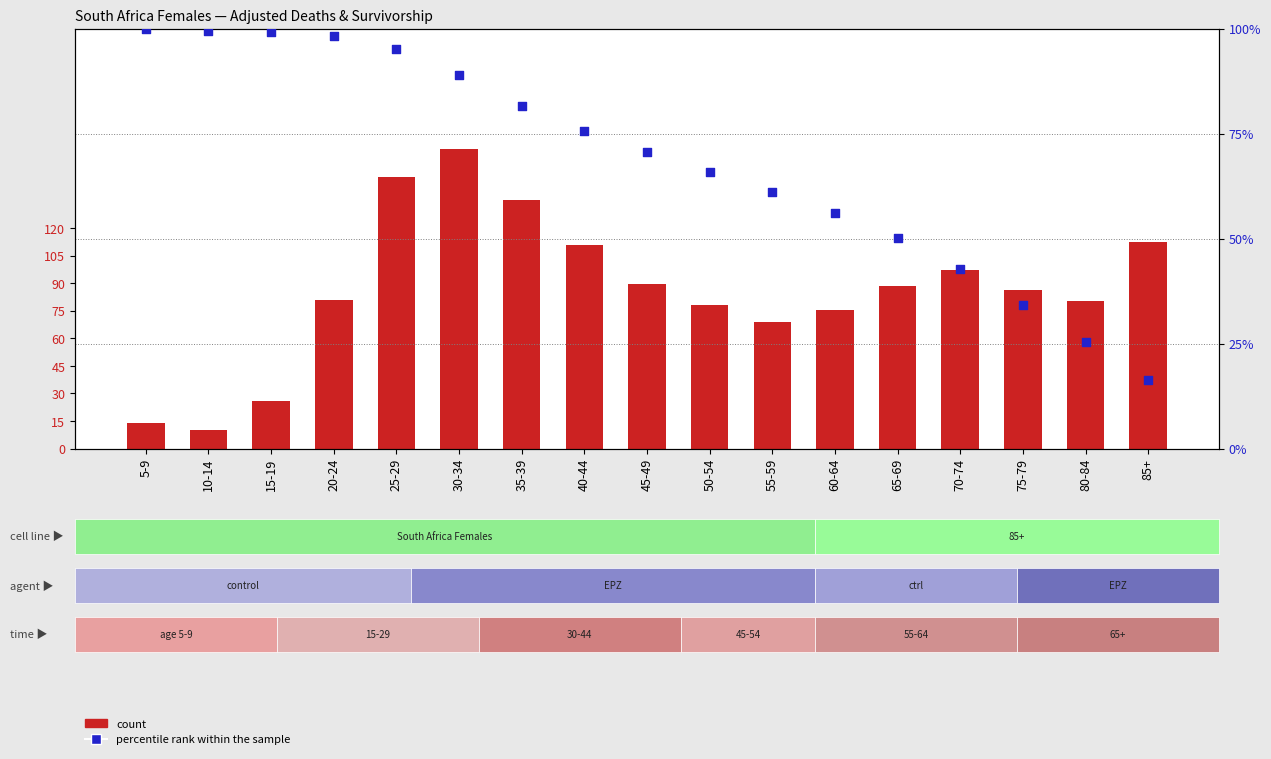

Which series reaches the maximum Y coordinate?

count